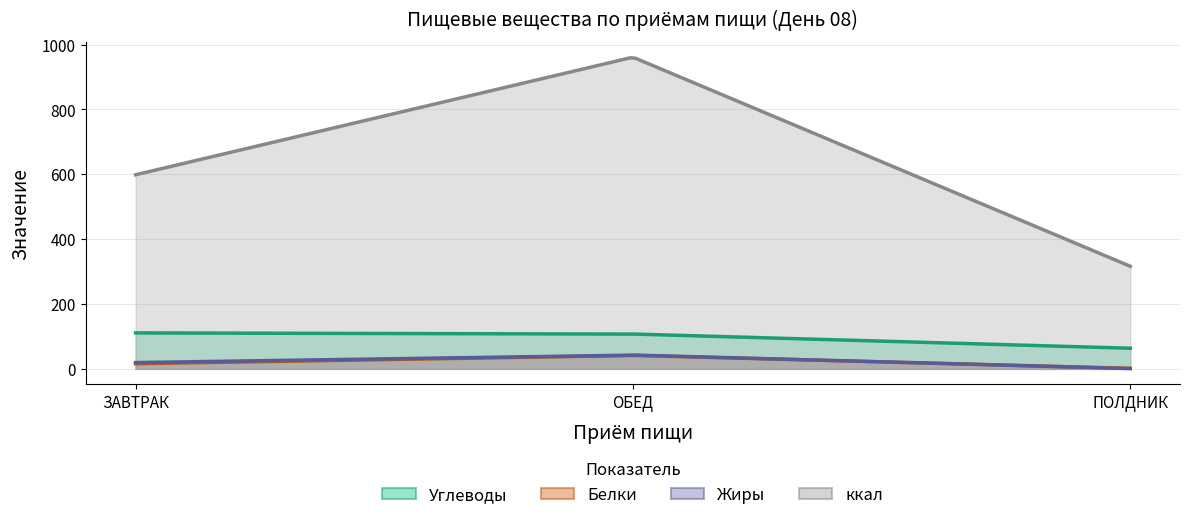

True or false: Углеводы has a value of 32.3 at ПОЛДНИК.

False